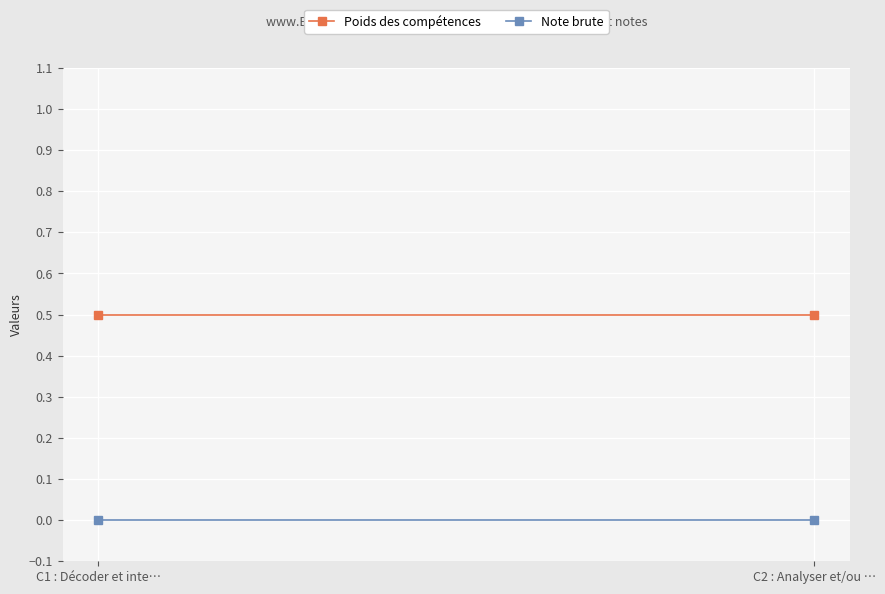

Is this an area chart (filled region under the line)?

No